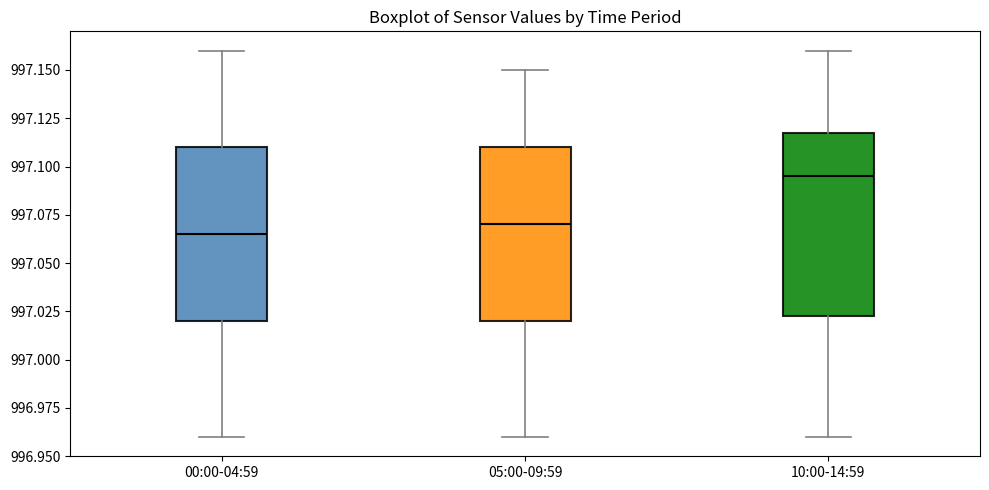

Reading left to right, read every box against the y-axis: the position of its median line, the range the box covers, and the ends of its whiskers. The values are not printed on the chart, so give them approximately, as read against the axis.

00:00-04:59: median 997.065, box 997.020 to 997.110, whiskers 996.960 to 997.160
05:00-09:59: median 997.070, box 997.020 to 997.110, whiskers 996.960 to 997.150
10:00-14:59: median 997.095, box 997.025 to 997.120, whiskers 996.960 to 997.160